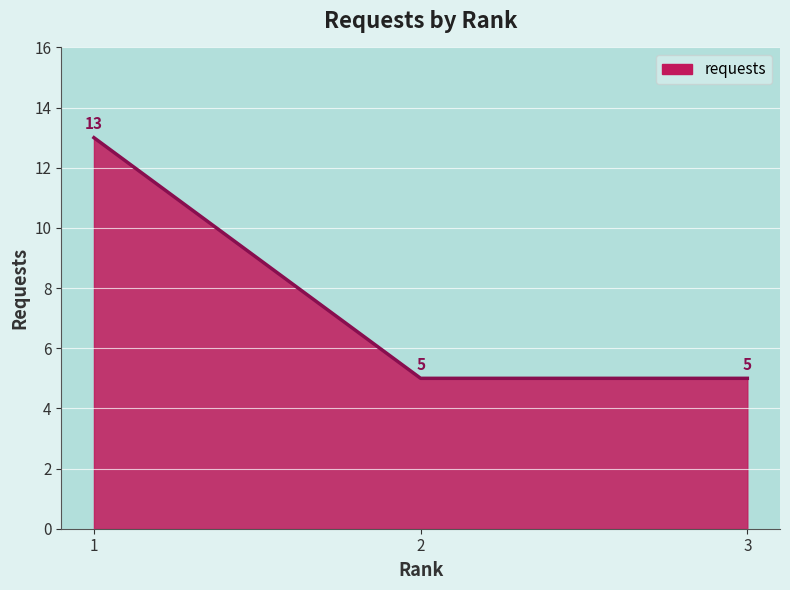

Reading right to left, list all the values displayed in this chart.

3=5	2=5	1=13